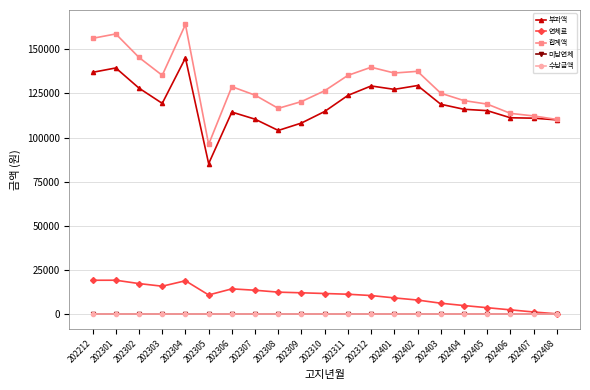

Is this an area chart (filled region under the line)?

No